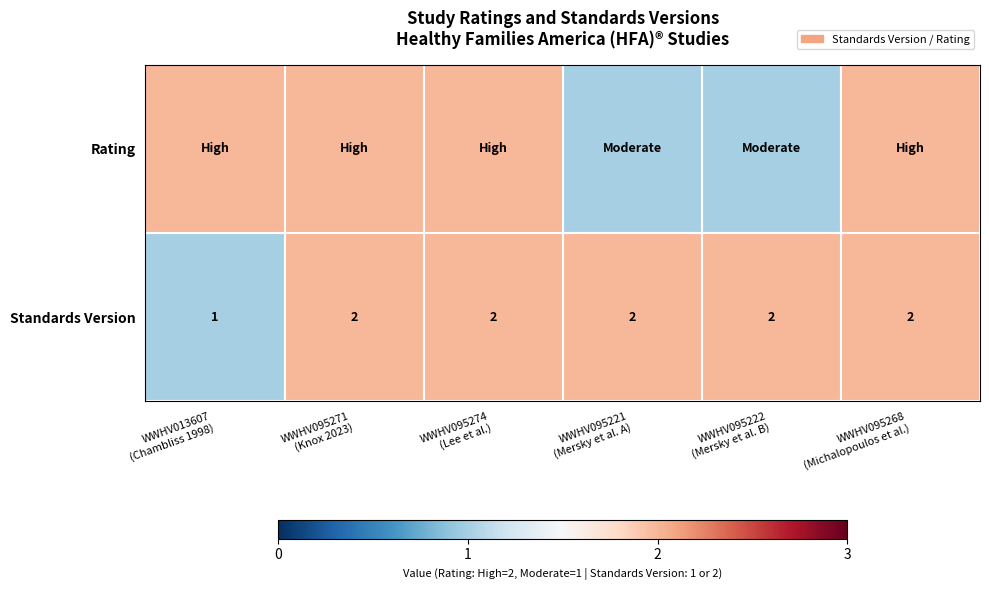

What is the sum of all Standards Version values?

11